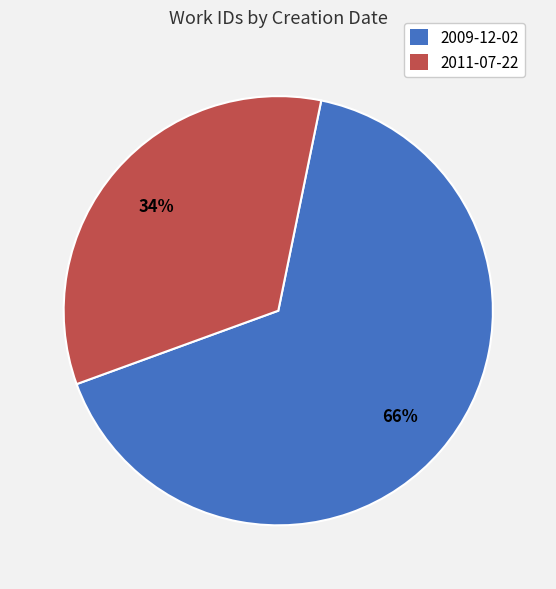

Which category has the biggest portion of the pie?

2009-12-02